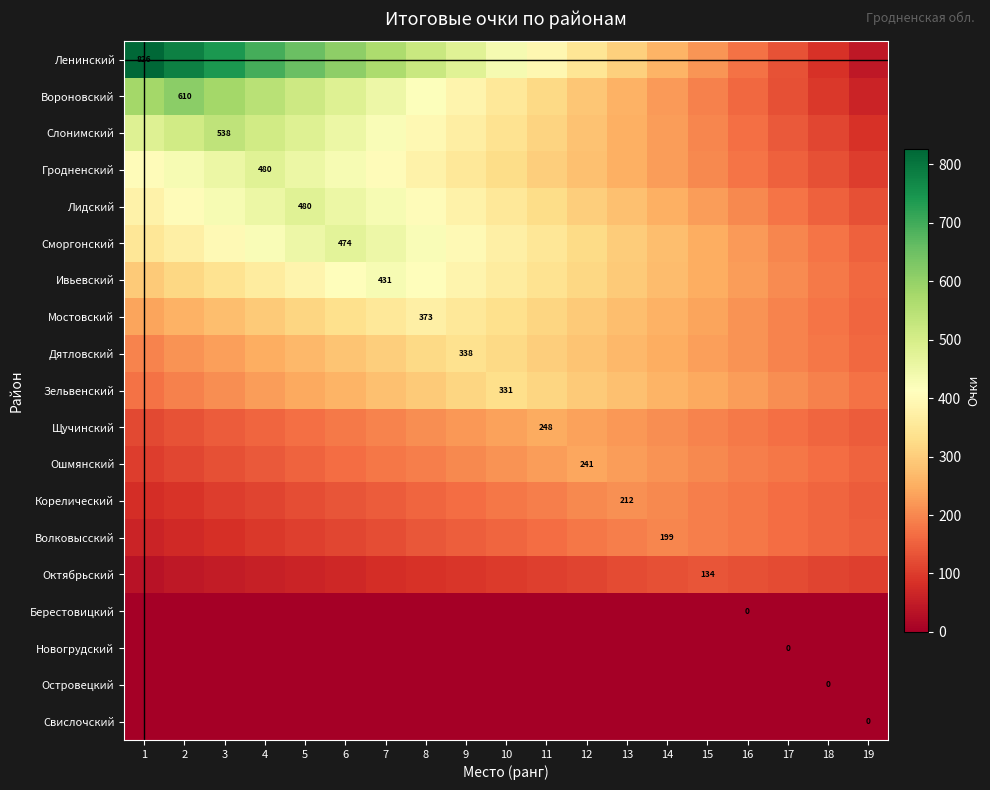

What is the greatest value displayed?

826.0